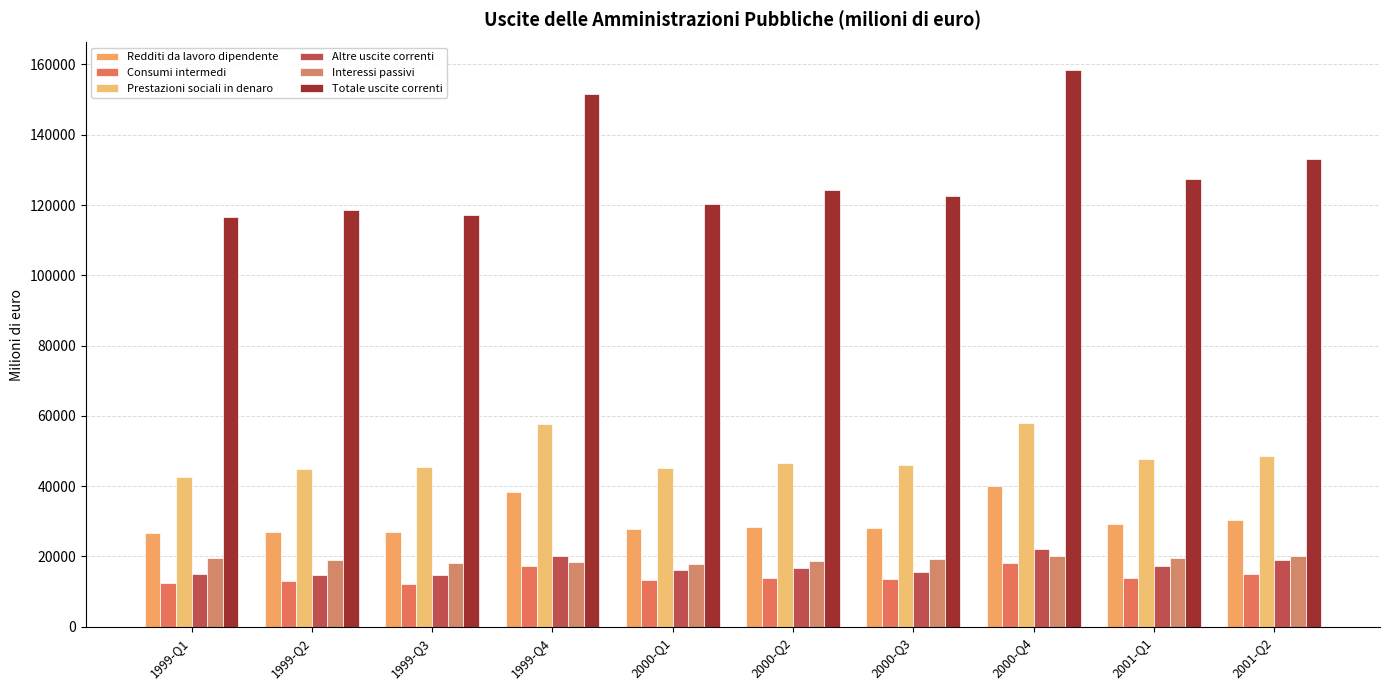

Which series has the widest spread of values?

Totale uscite correnti